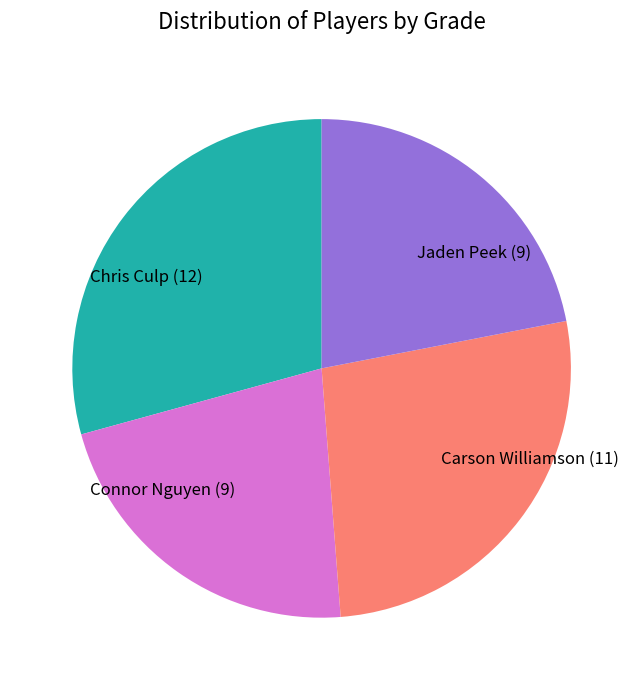

Is Jaden Peek the majority of the pie?

No